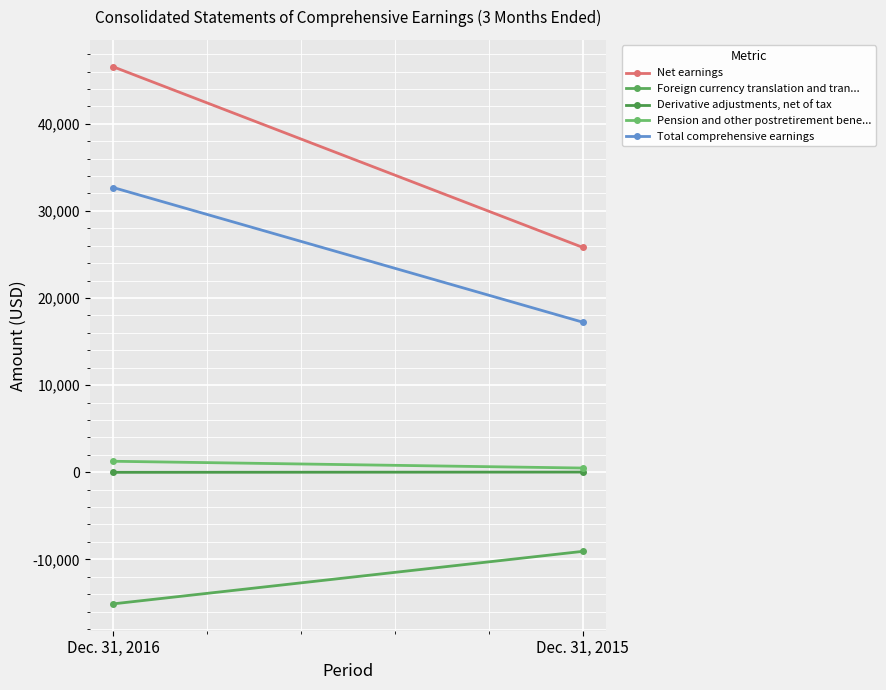

True or false: Foreign currency translation and tran... has a value of -6022 at Dec. 31, 2015.

False